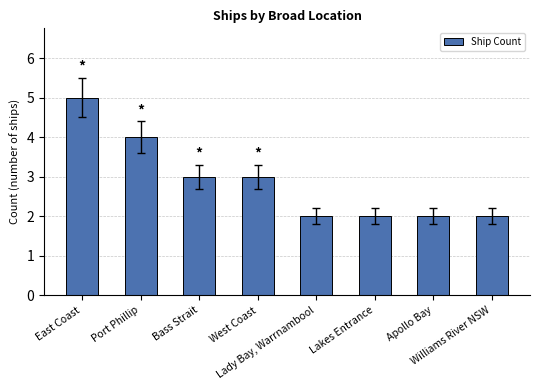

The chart shows a value of 1 at Bass Strait. True or false?

False